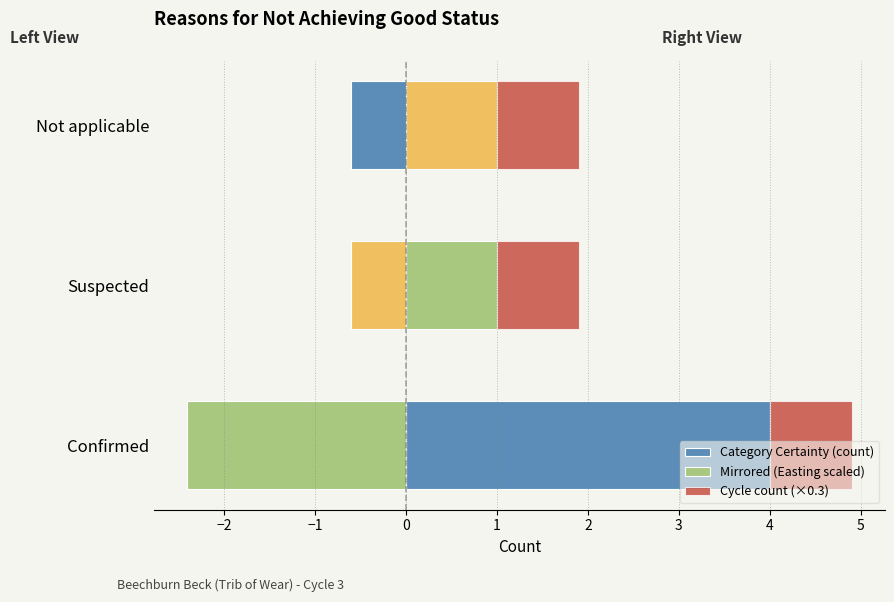

Rank the series at −2 from highest to lowest value.

Category Certainty (count), Cycle count (×0.3), Mirrored (Easting scaled)